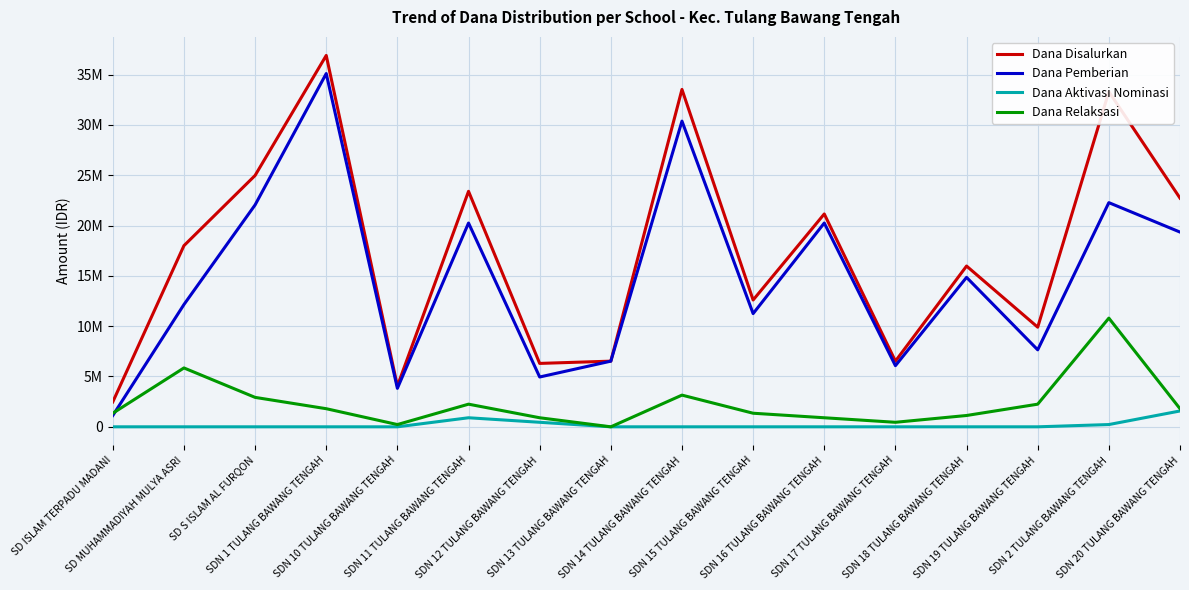

At which label does Dana Aktivasi Nominasi reach its minimum?

SD ISLAM TERPADU MADANI